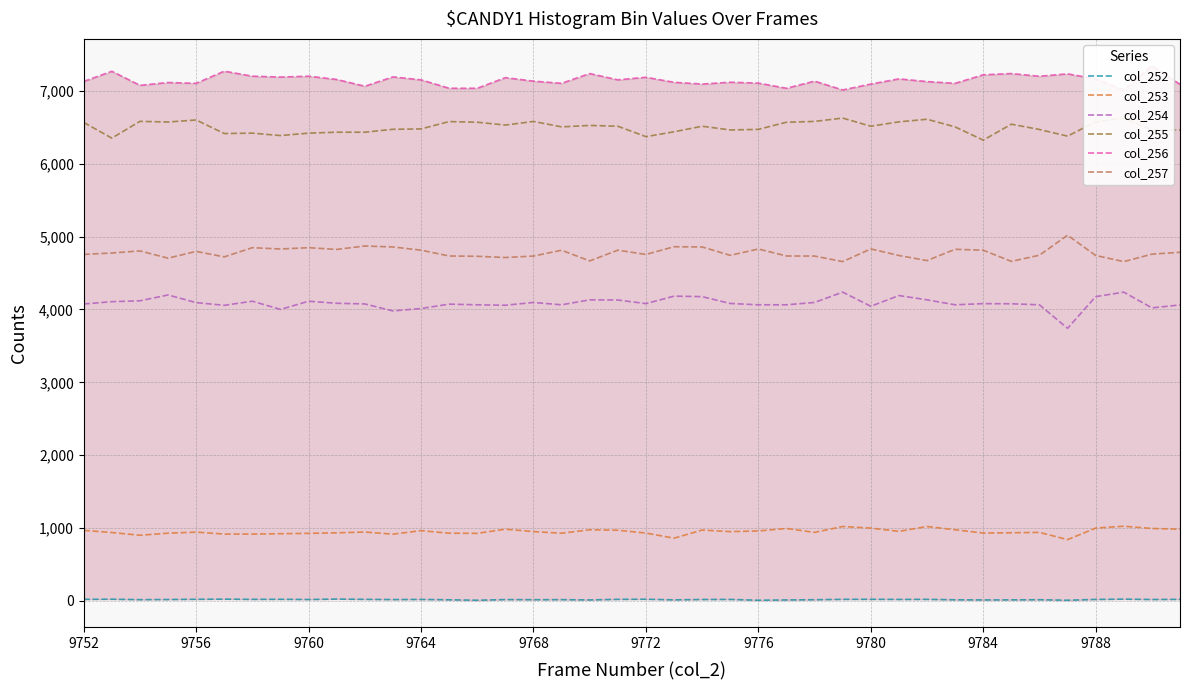

How many distinct data groups are displayed?

6